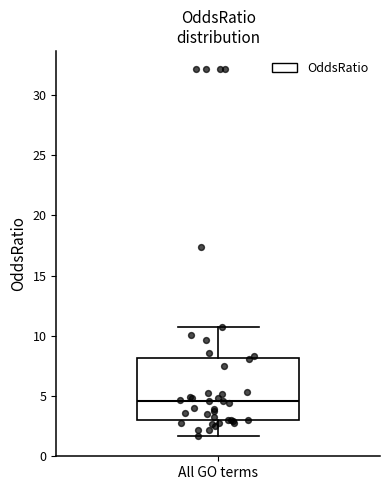

Read this box plot against the y-axis: the position of the median line, the range covered by the box, and the ends of both whiskers. The values are not printed on the chart, so give them approximately, as read against the axis.

median 4.5, box 3.0 to 8.0, whiskers 1.5 to 10.5